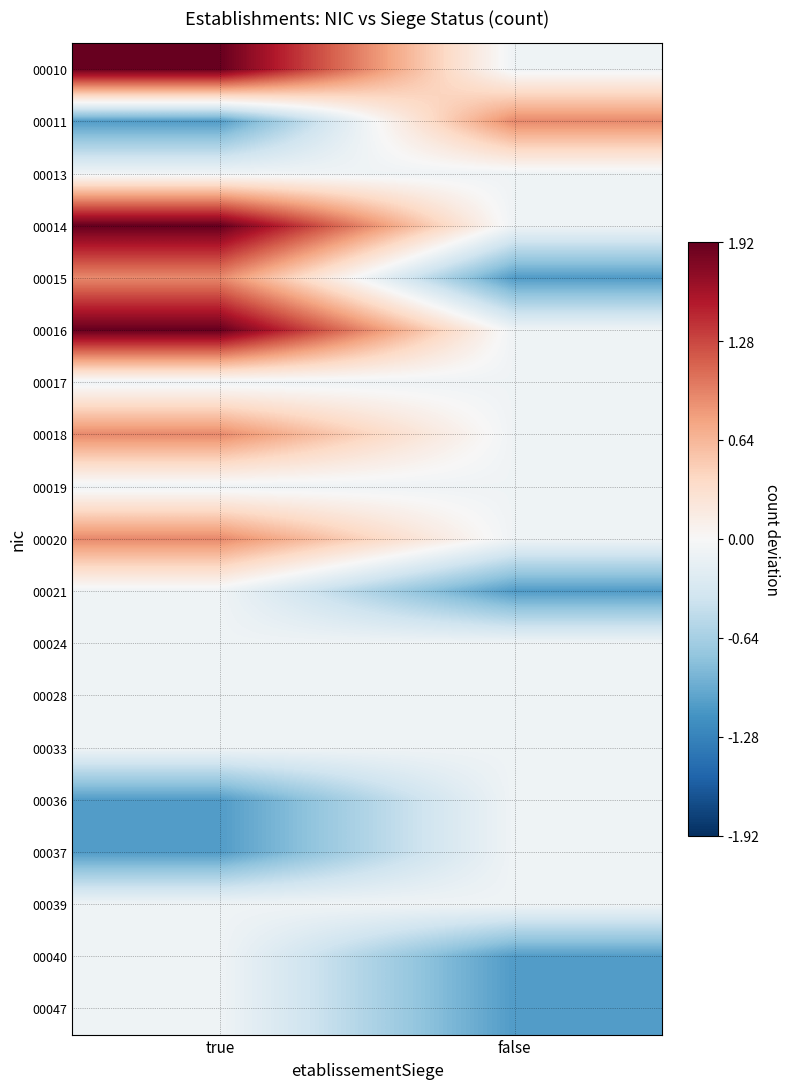

What is the difference between the highest and lowest values at true?

3.0